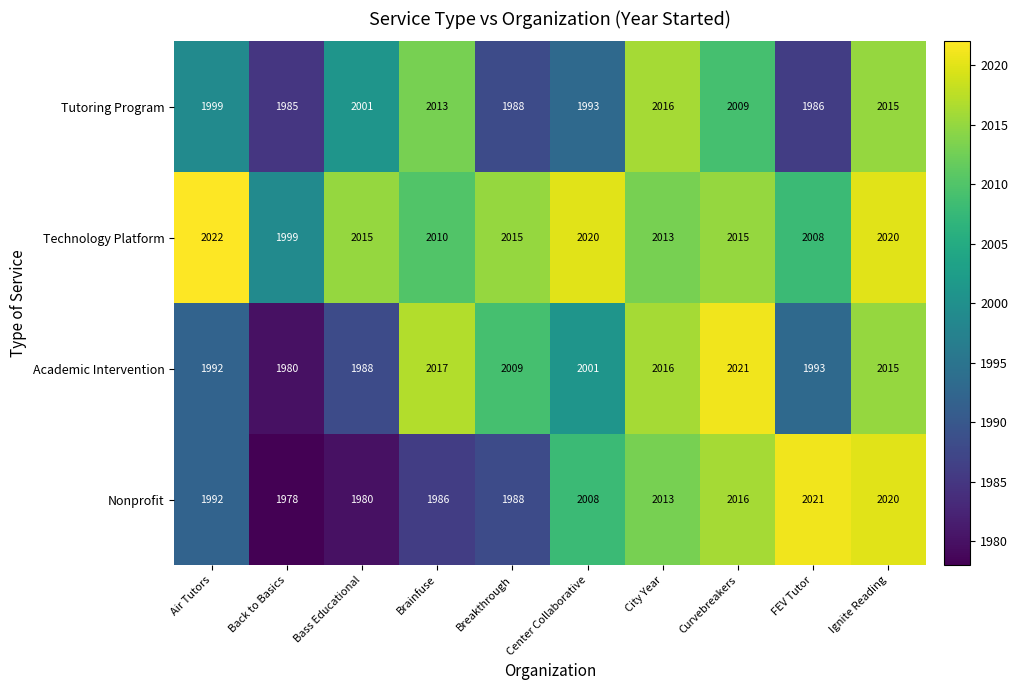

What is the difference between the maximum and minimum values in the Tutoring Program series?

31